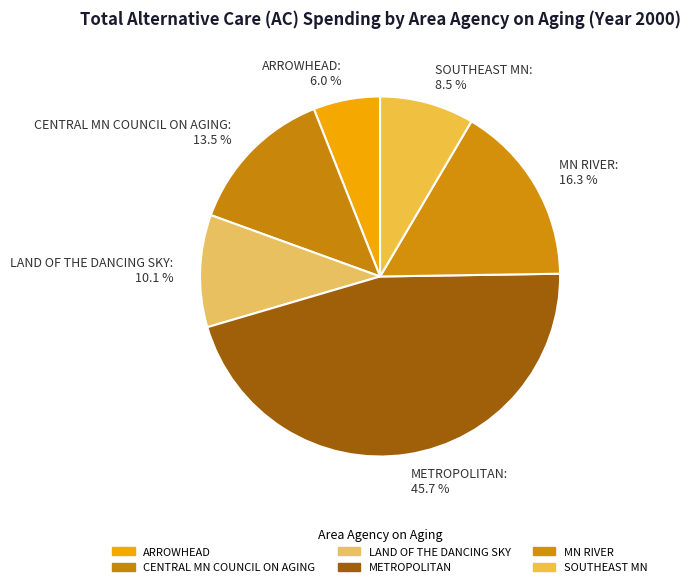

Does METROPOLITAN account for over 50% of the chart?

No